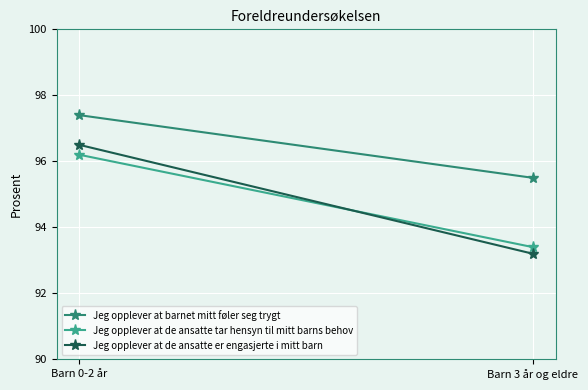

How many lines are shown in the chart?

3